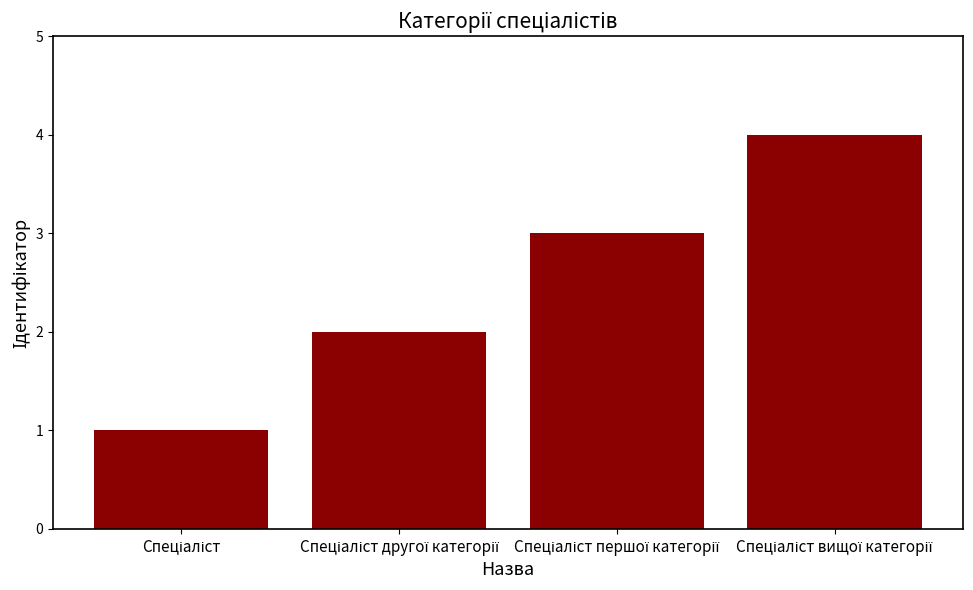

What is the sum of all values?

10